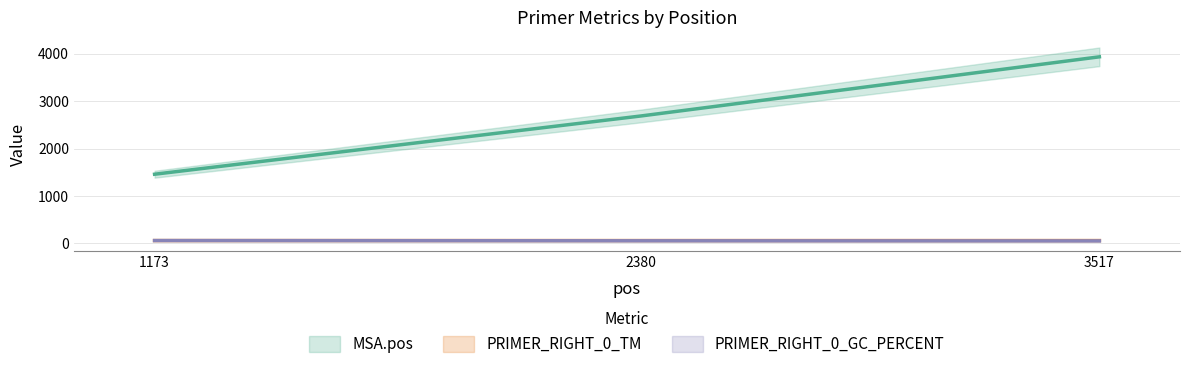

List the labels in order of PRIMER_RIGHT_0_GC_PERCENT value, smallest first.

3517, 2380, 1173